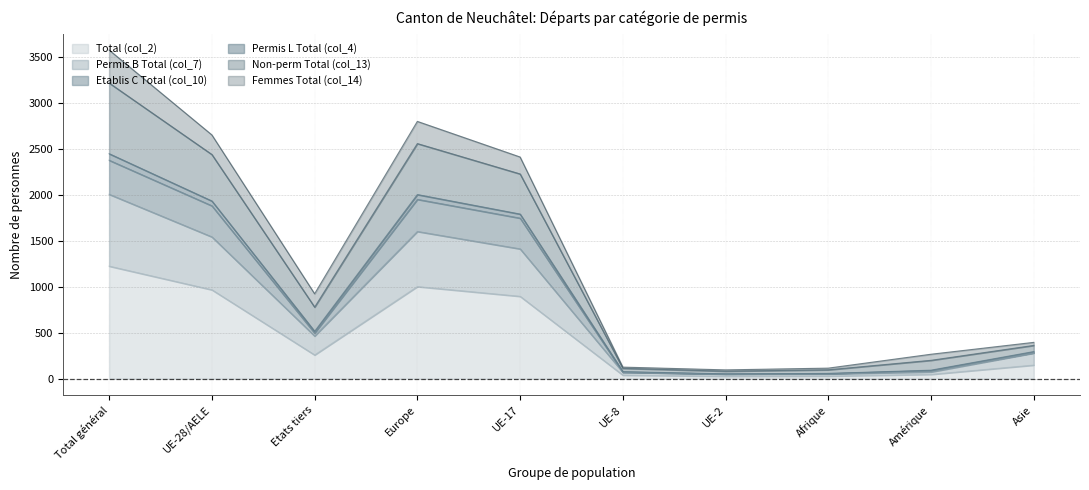

How many data points does each series have?

10